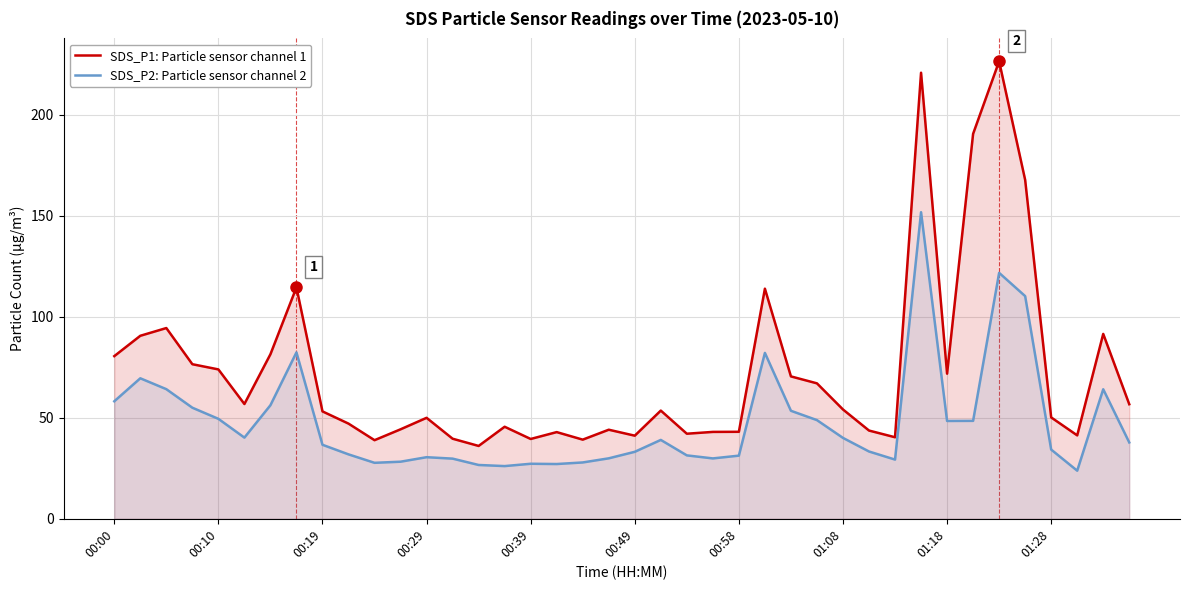

Between 00:00 and 39, which series saw the biggest shift?

SDS_P1: Particle sensor channel 1